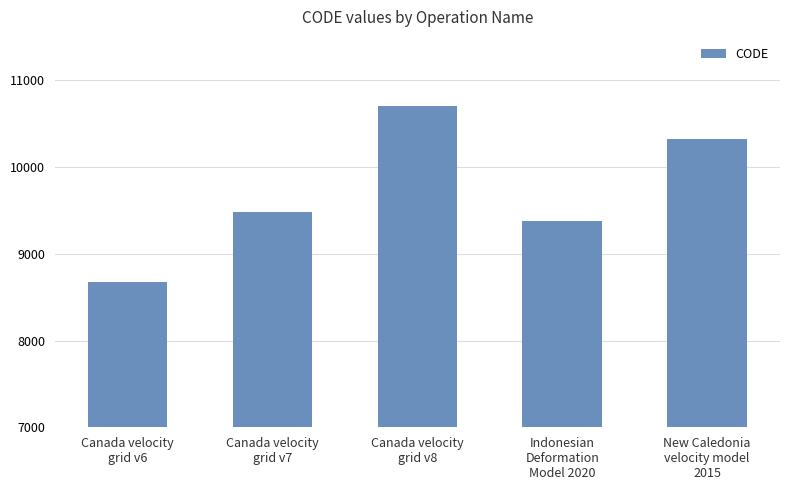

What is the greatest value displayed?

10707